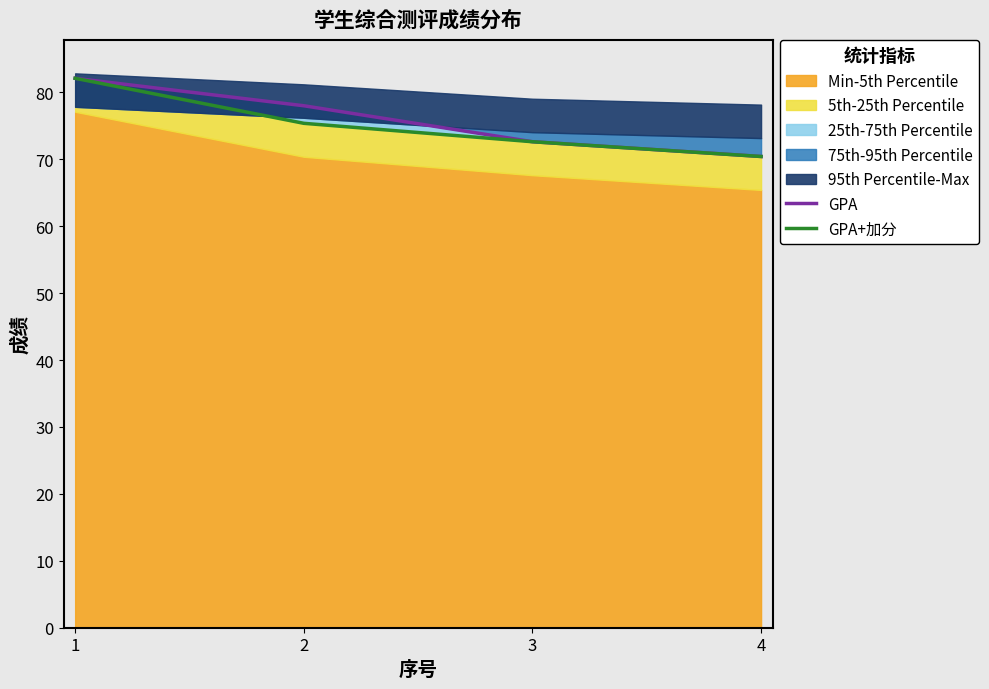

Between 1 and 4, which is larger?

1